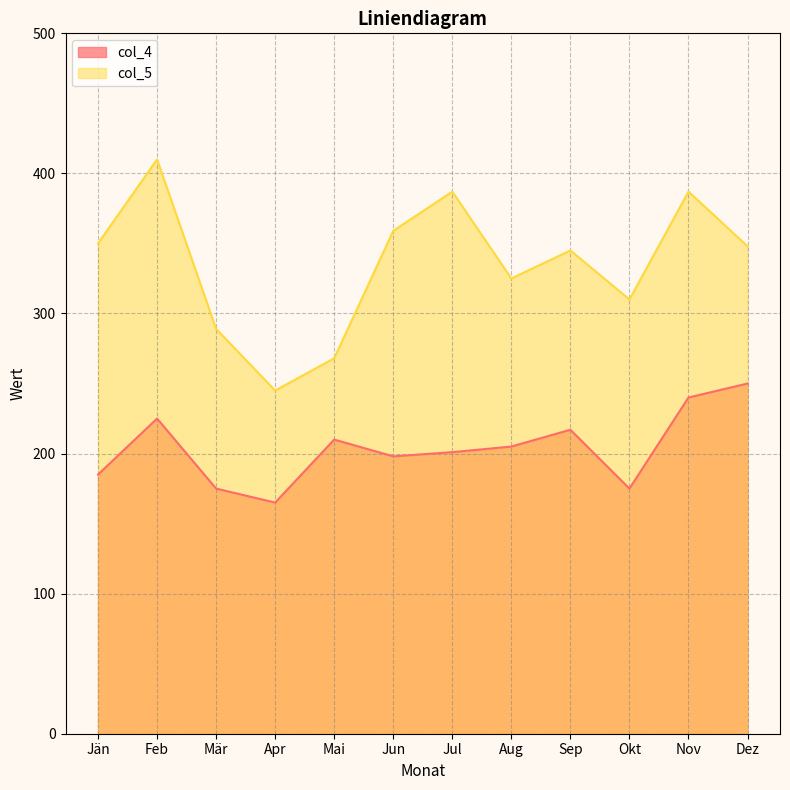

Is the value of col_5 at Feb greater than the value of col_4 at Nov?

Yes